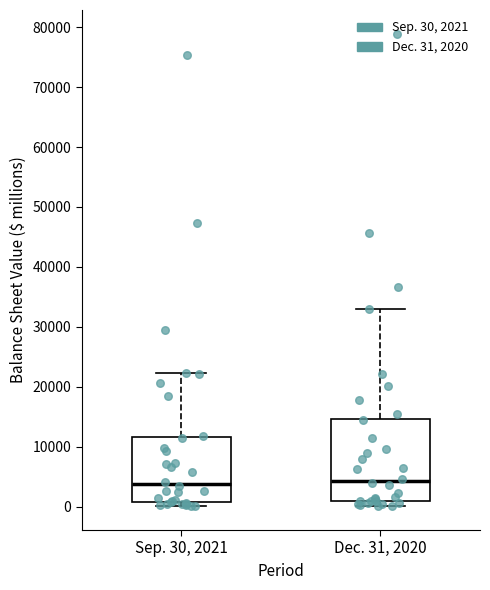

Where is the lower edge of the box for Dec. 31, 2020 on the y-axis? The values are not printed on the chart, so give them approximately, as read against the axis.

1000